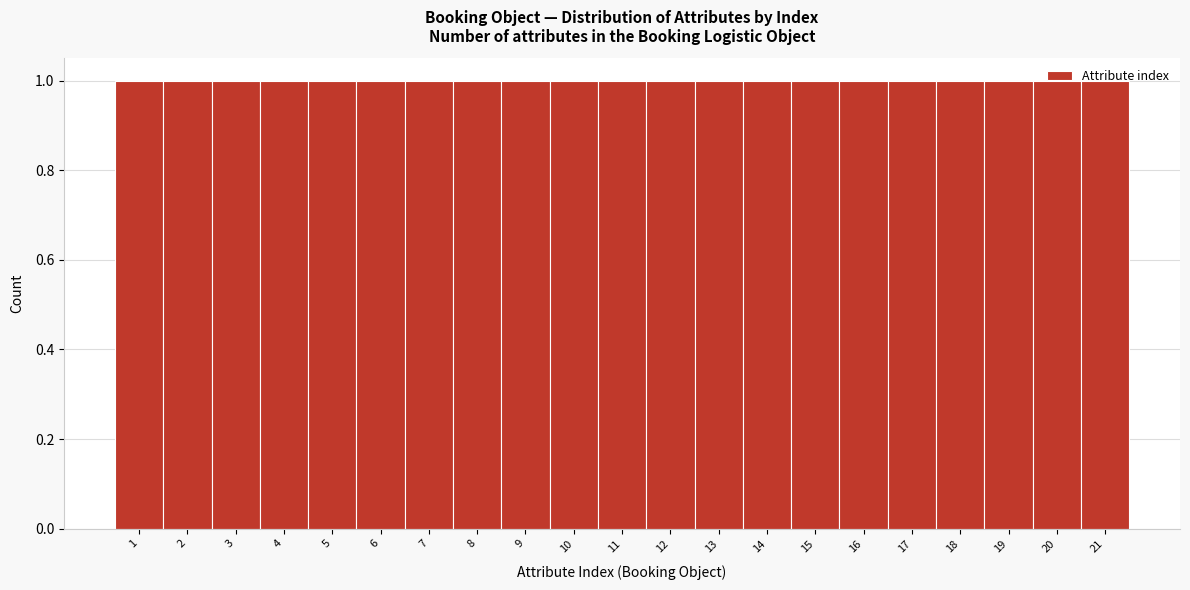

Reading left to right, transcribe this chart: for each bar, give the range it covers on the x-axis and its height. The values are not printed on the chart, so give them approximately, as read against the axis.

0.5 to 1.5: 1
1.5 to 2.5: 1
2.5 to 3.5: 1
3.5 to 4.5: 1
4.5 to 5.5: 1
5.5 to 6.5: 1
6.5 to 7.5: 1
7.5 to 8.5: 1
8.5 to 9.5: 1
9.5 to 10.5: 1
10.5 to 11.5: 1
11.5 to 12.5: 1
12.5 to 13.5: 1
13.5 to 14.5: 1
14.5 to 15.5: 1
15.5 to 16.5: 1
16.5 to 17.5: 1
17.5 to 18.5: 1
18.5 to 19.5: 1
19.5 to 20.5: 1
20.5 to 21.5: 1